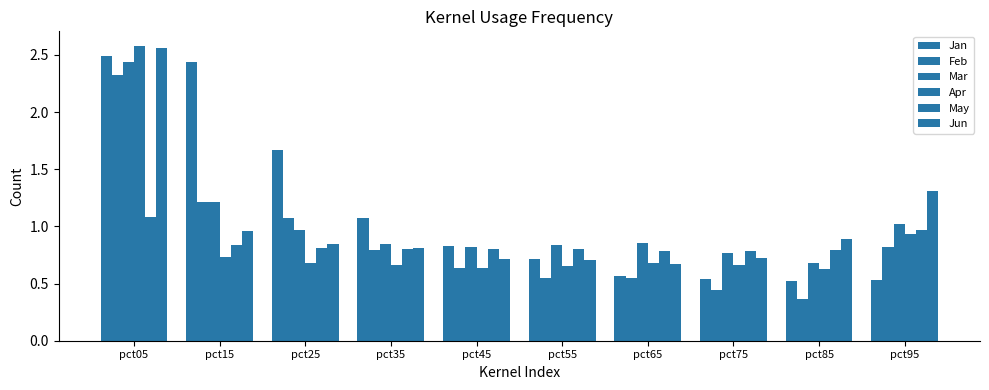

Which series has the largest total across all categories?

Jan